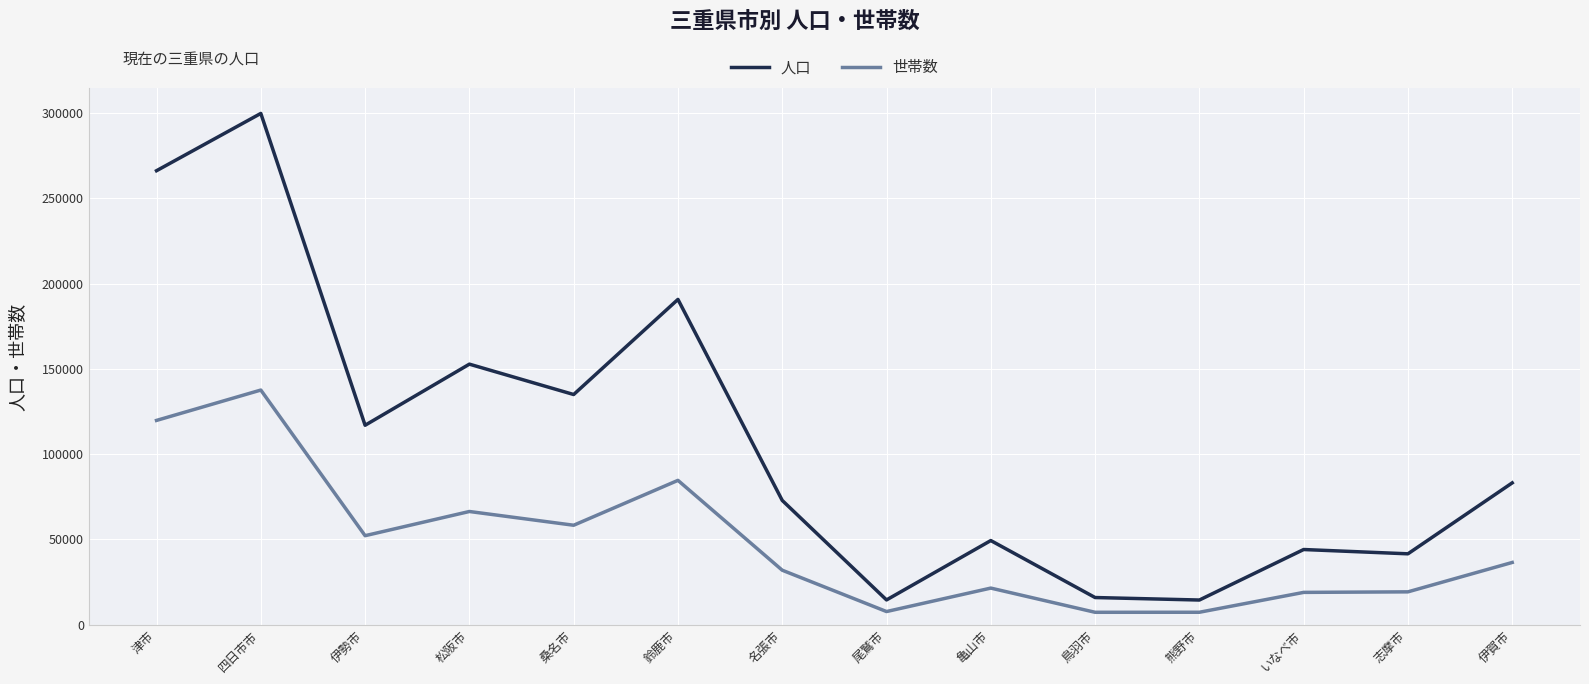

What is the spread (max minus min) of values at 名張市?

40939